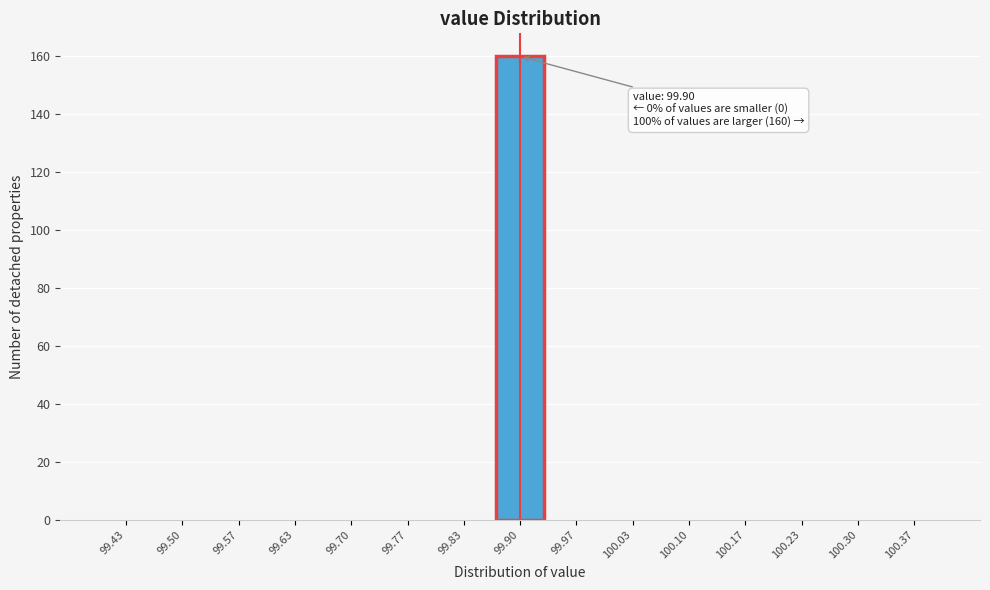

Which range on the x-axis has the tallest bar?

99.87 to 99.93